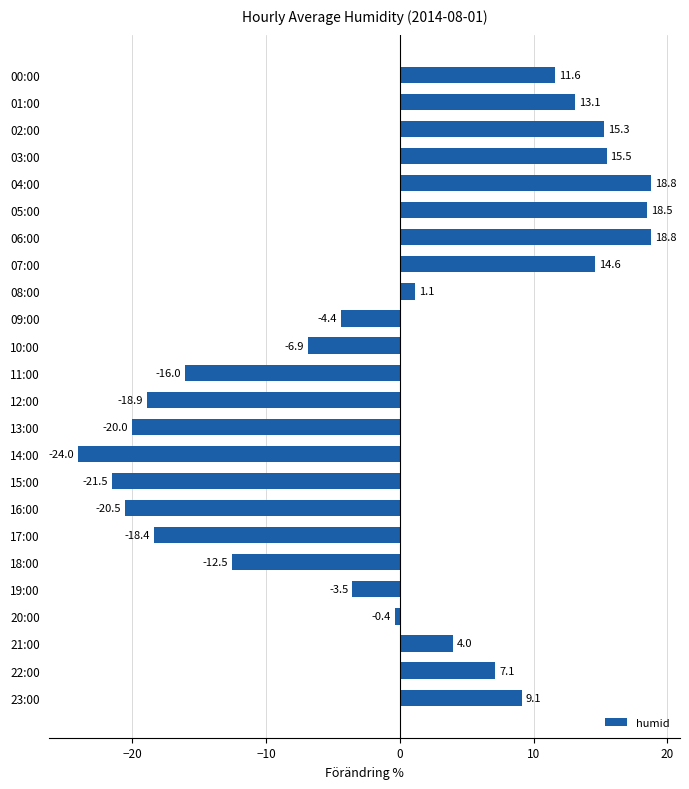

What is the minimum value shown in the chart?

-24.0